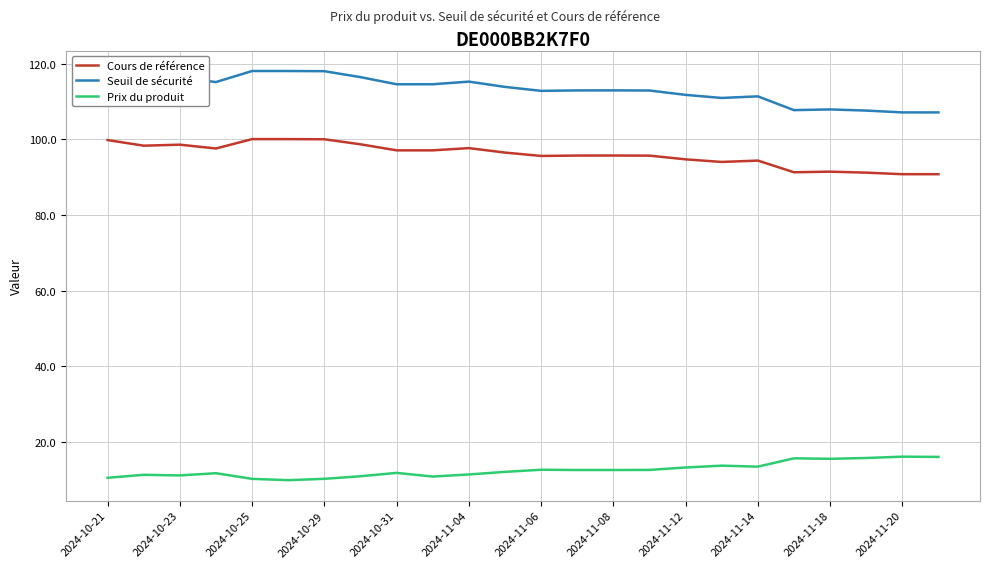

True or false: Cours de référence and Prix du produit cross at least once.

False